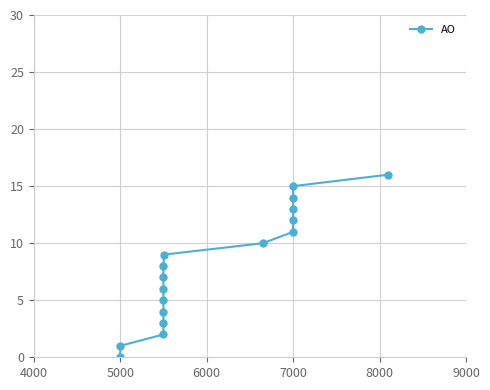

What is the difference between the maximum and minimum values?

16